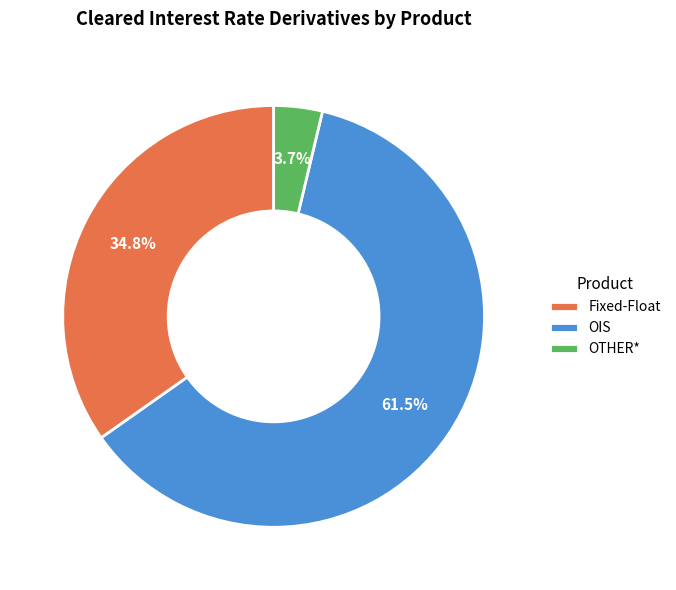

How many segments does this pie chart have?

3